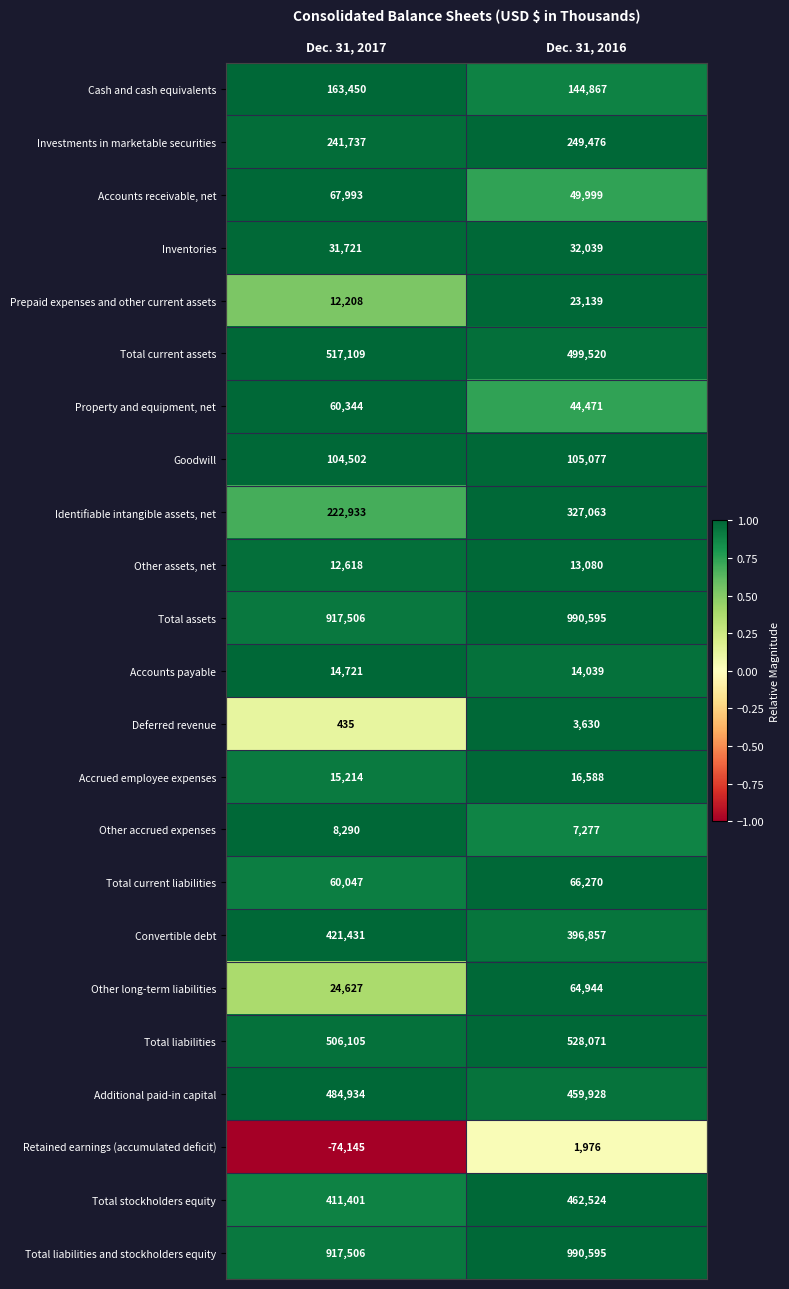

What is the maximum value shown in the chart?

990595